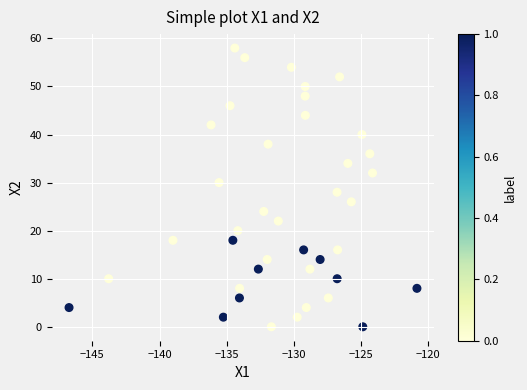

What is the range of Y values (max minus min)?

58